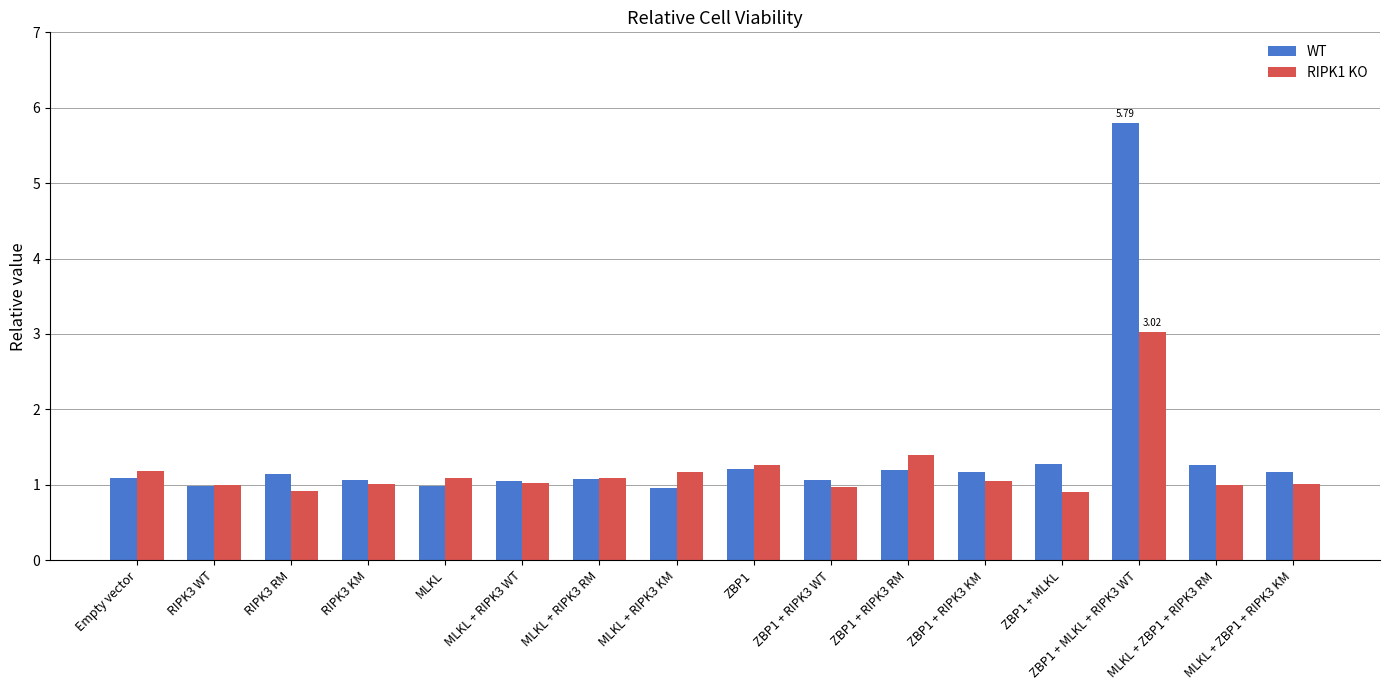

What is the lowest value of the RIPK1 KO series?

0.9